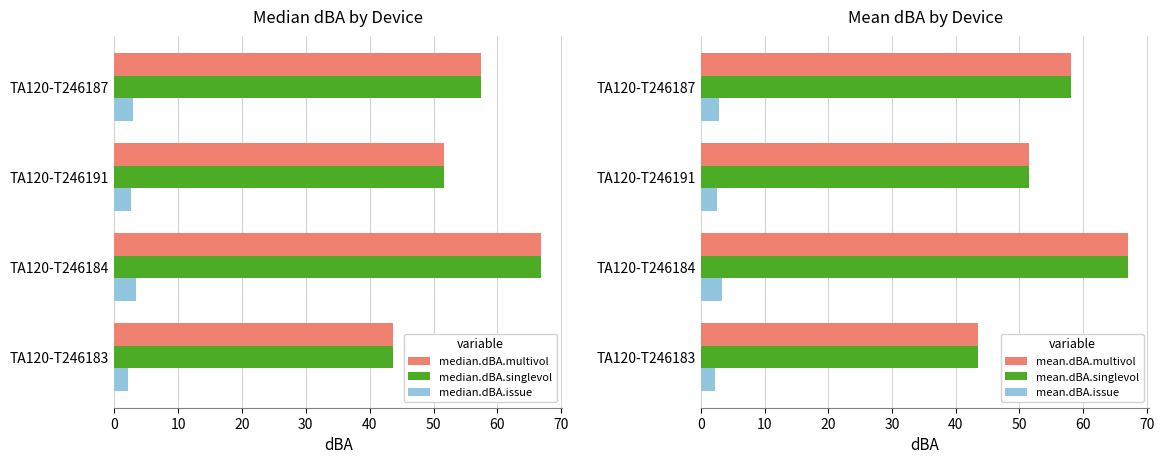

How many bars are there in total?

24